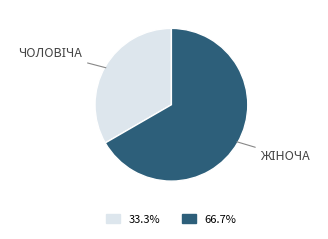

Does any single category account for the majority?

Yes